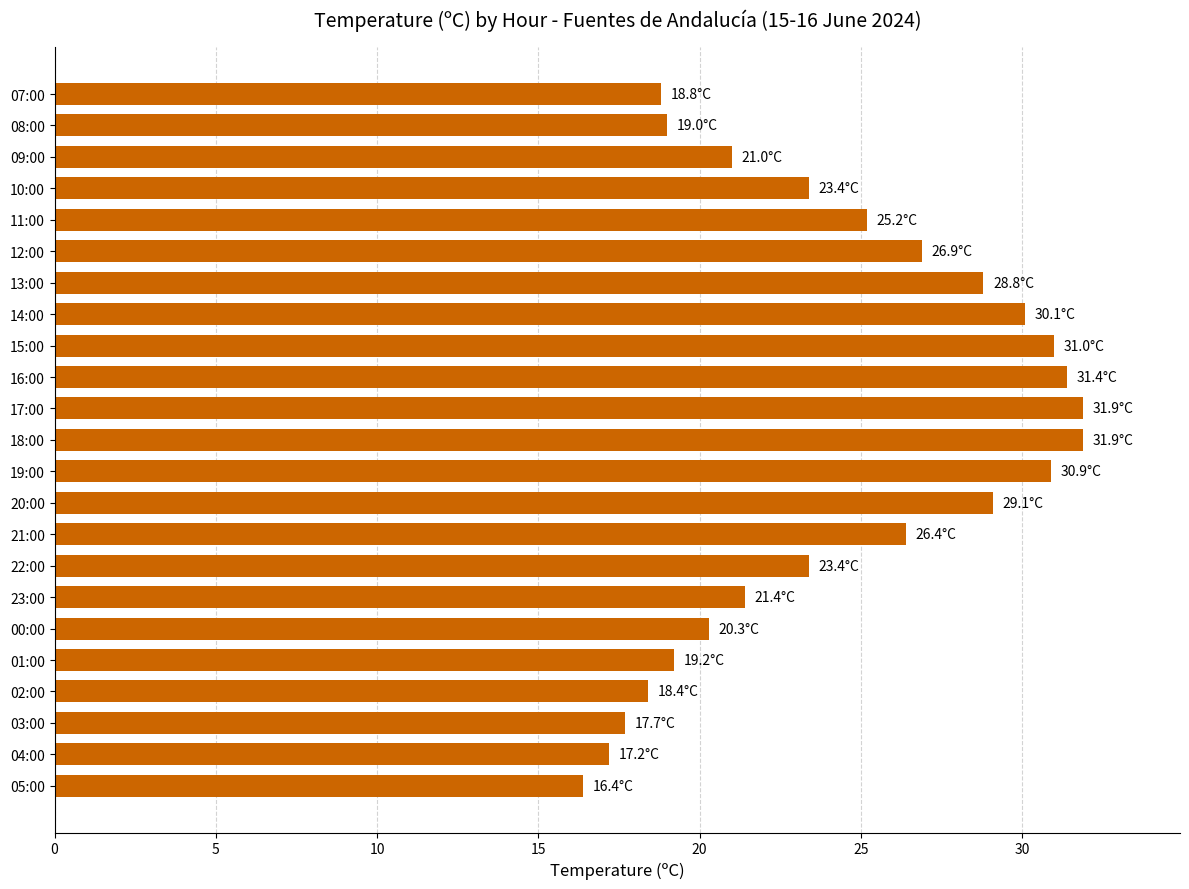

The value at 10:00 is 32.4. True or false?

False